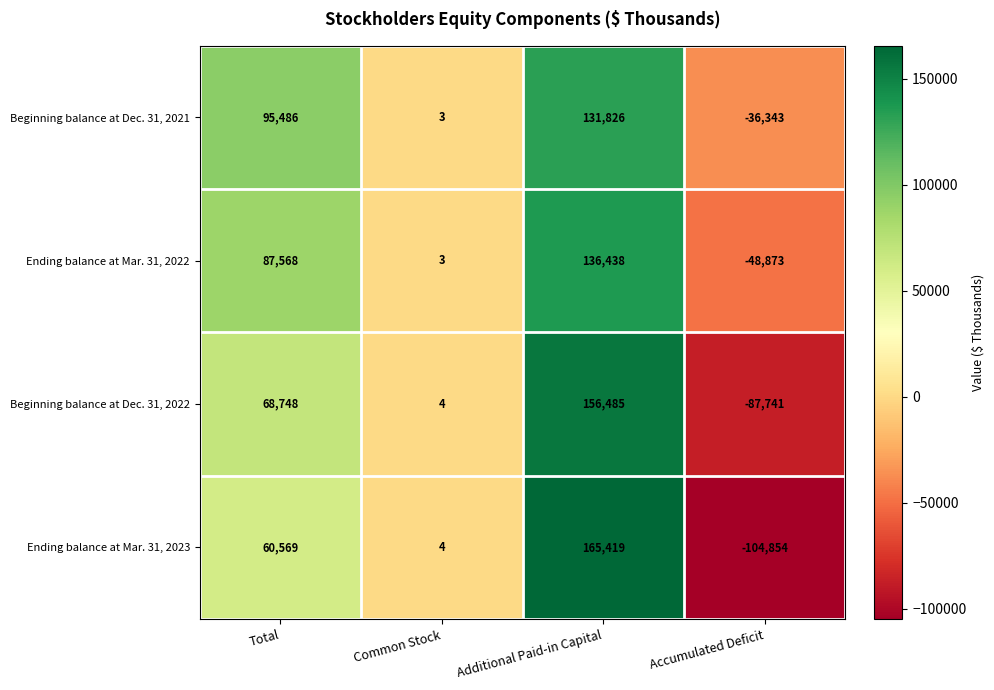

Rank the series by their average value, from highest to lowest.

Beginning balance at Dec. 31, 2021, Ending balance at Mar. 31, 2022, Beginning balance at Dec. 31, 2022, Ending balance at Mar. 31, 2023